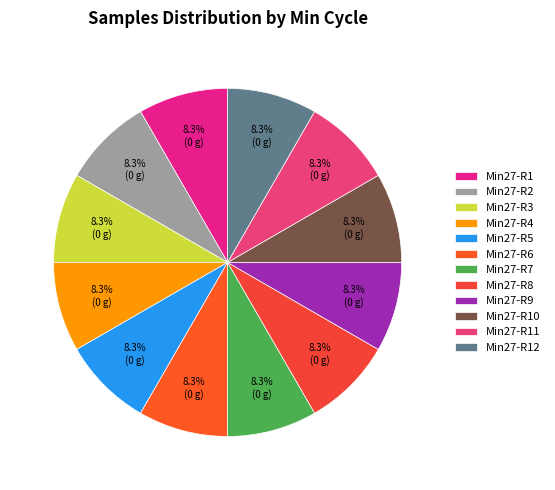

To the nearest percent, what is the average slice percentage?

8%